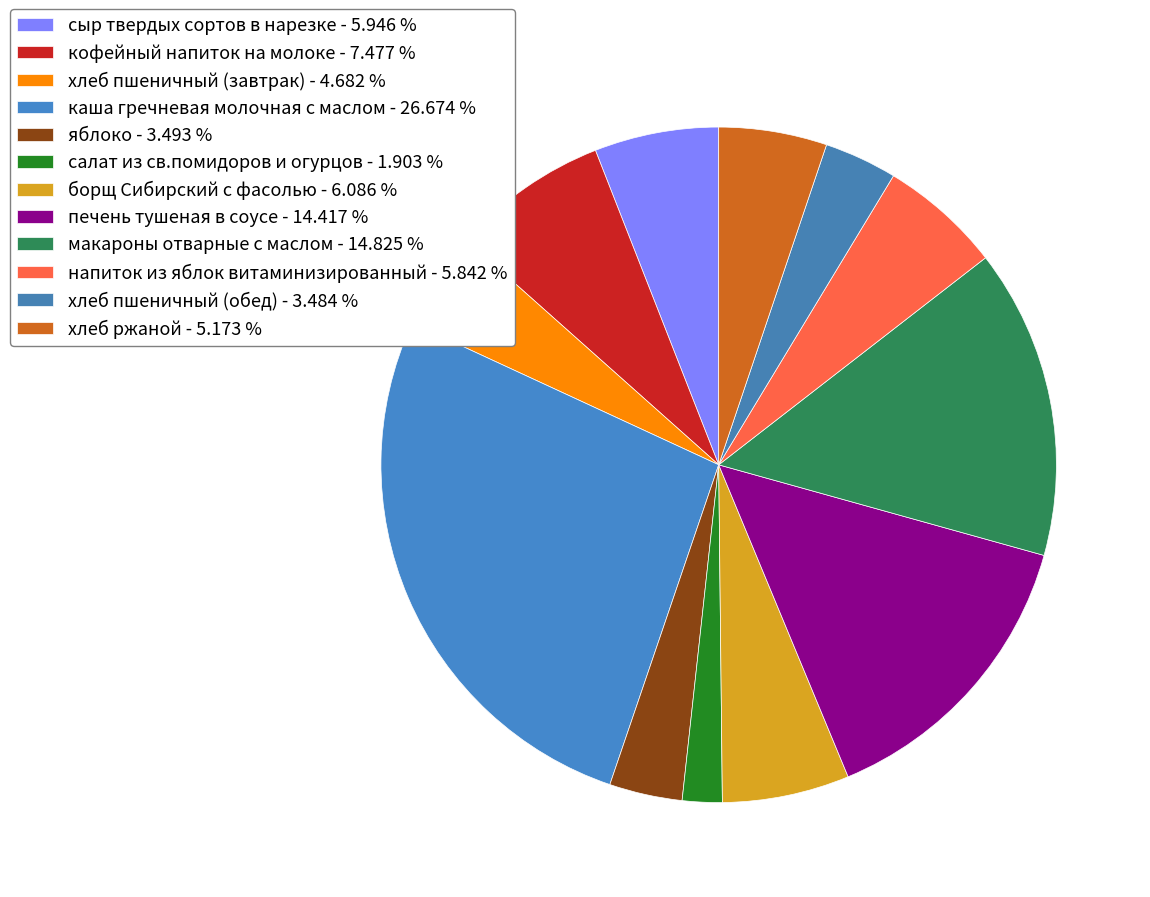

Does кофейный напиток на молоке account for over 50% of the chart?

No